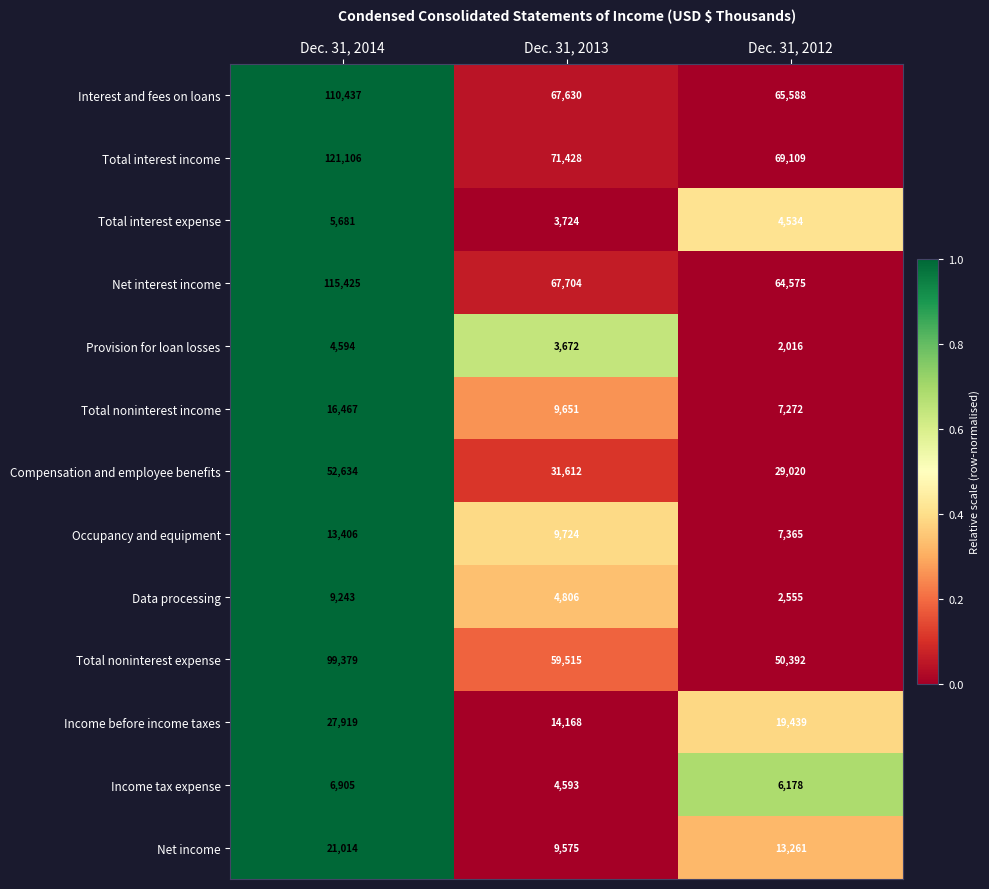

Which series has the widest spread of values?

Total interest income